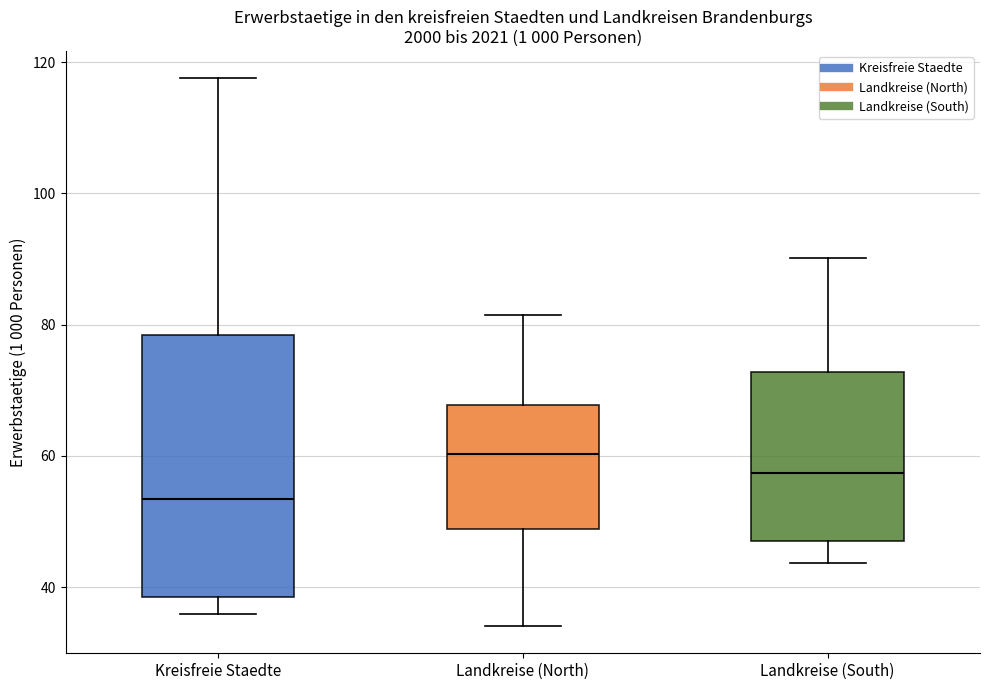

Reading left to right, read every box against the y-axis: the position of its median line, the range the box covers, and the ends of its whiskers. The values are not printed on the chart, so give them approximately, as read against the axis.

Kreisfreie Staedte: median 54, box 38 to 78, whiskers 36 to 118
Landkreise (North): median 60, box 48 to 68, whiskers 34 to 82
Landkreise (South): median 58, box 46 to 72, whiskers 44 to 90